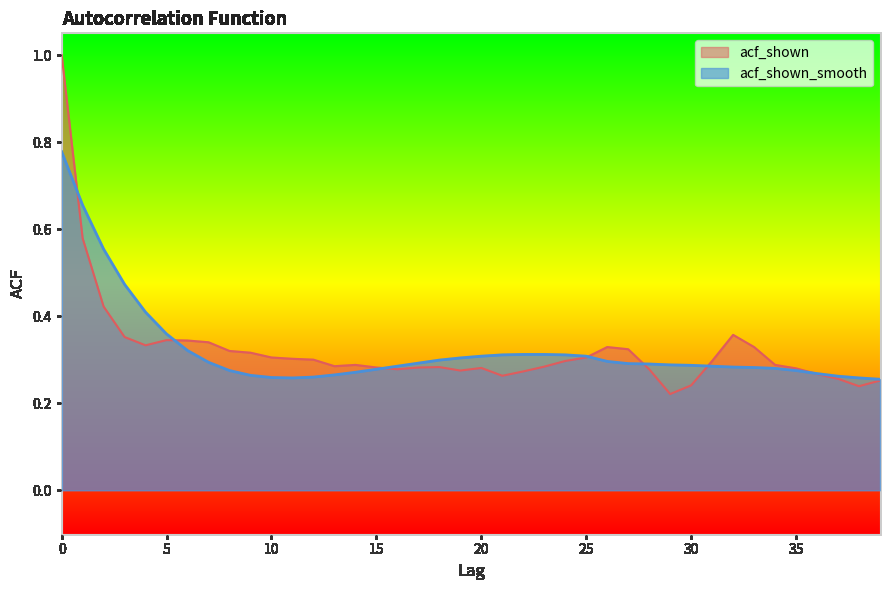

What are all the series names shown in the legend?

acf_shown, acf_shown_smooth